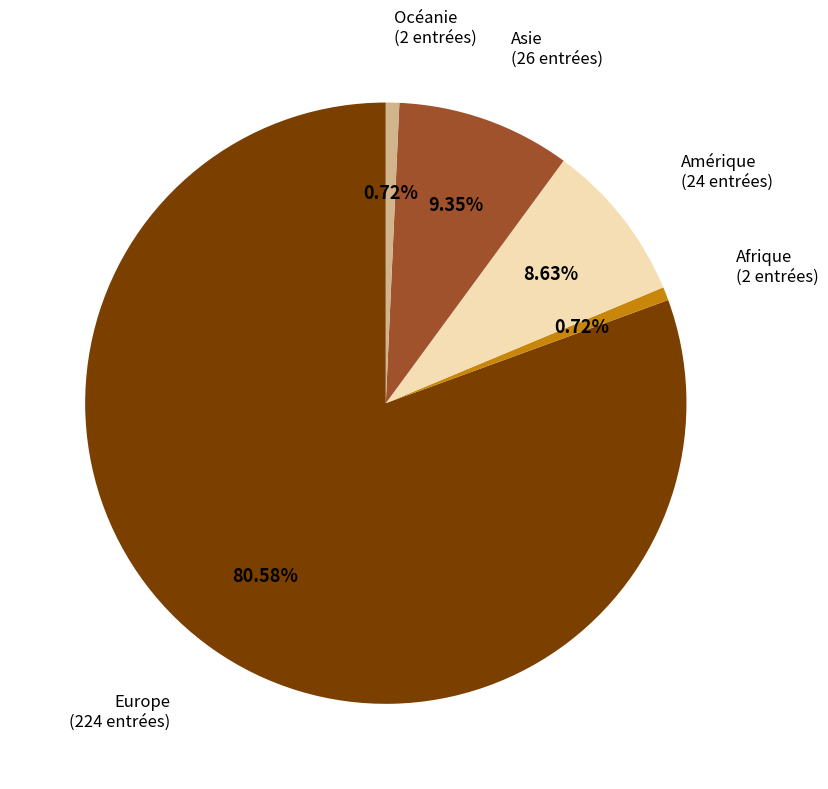

What percentage is the Asie slice, to the nearest percent?

9%